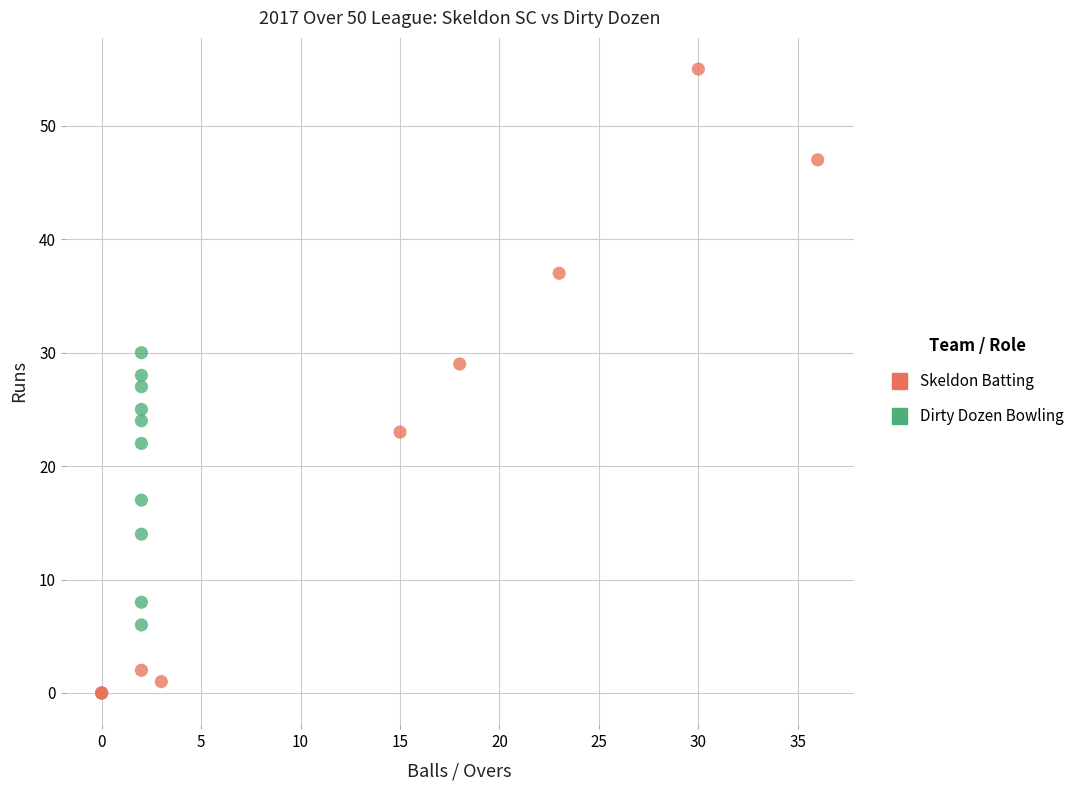

Which series contains the lowest Y value?

Skeldon Batting